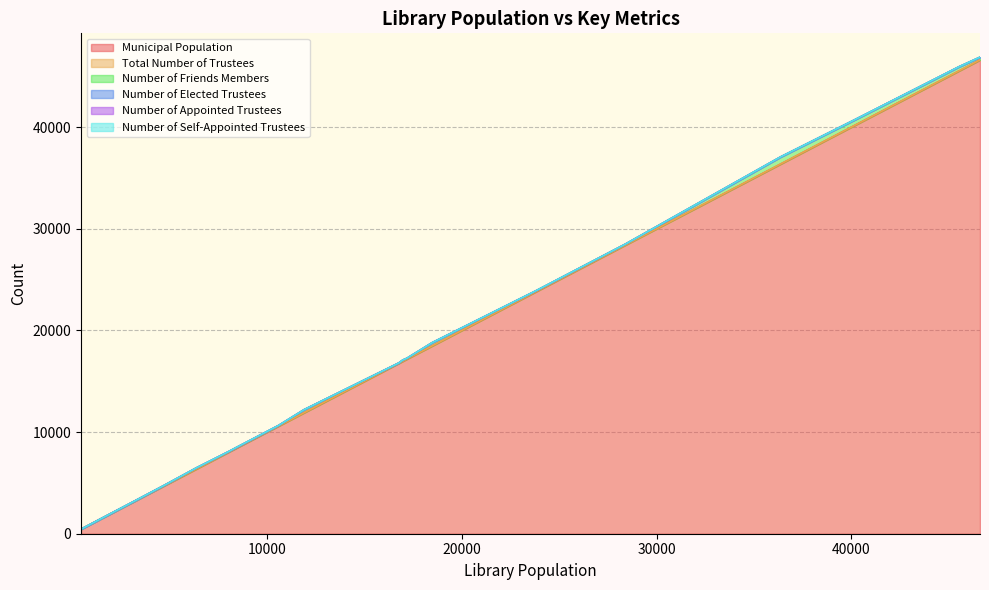

What is the highest value of the Municipal Population series?

46601